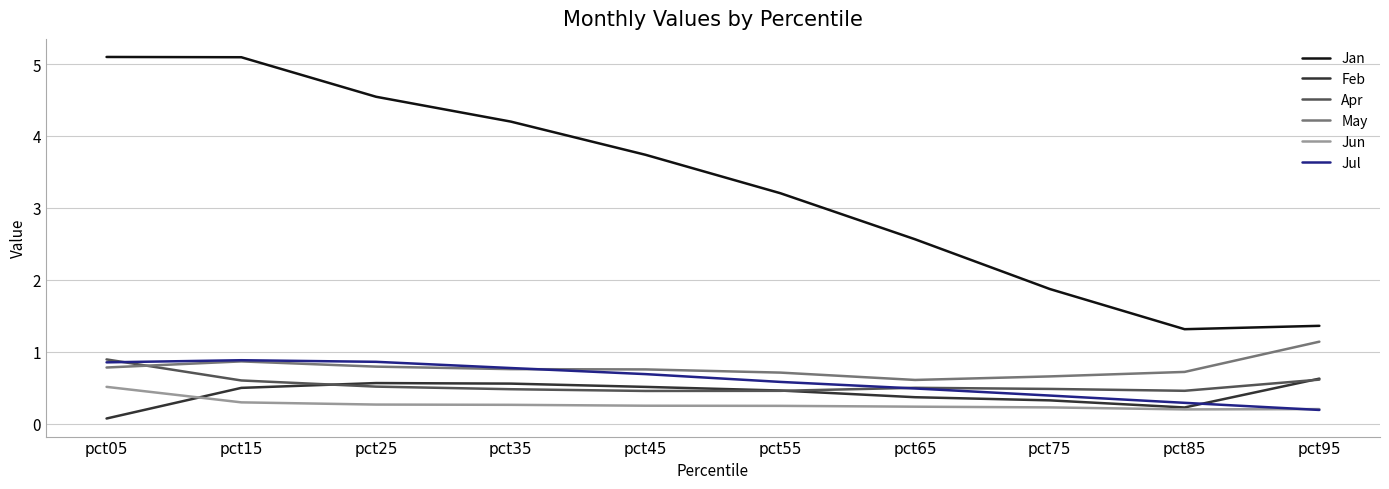

Is the value of May at pct35 greater than the value of Apr at pct25?

Yes